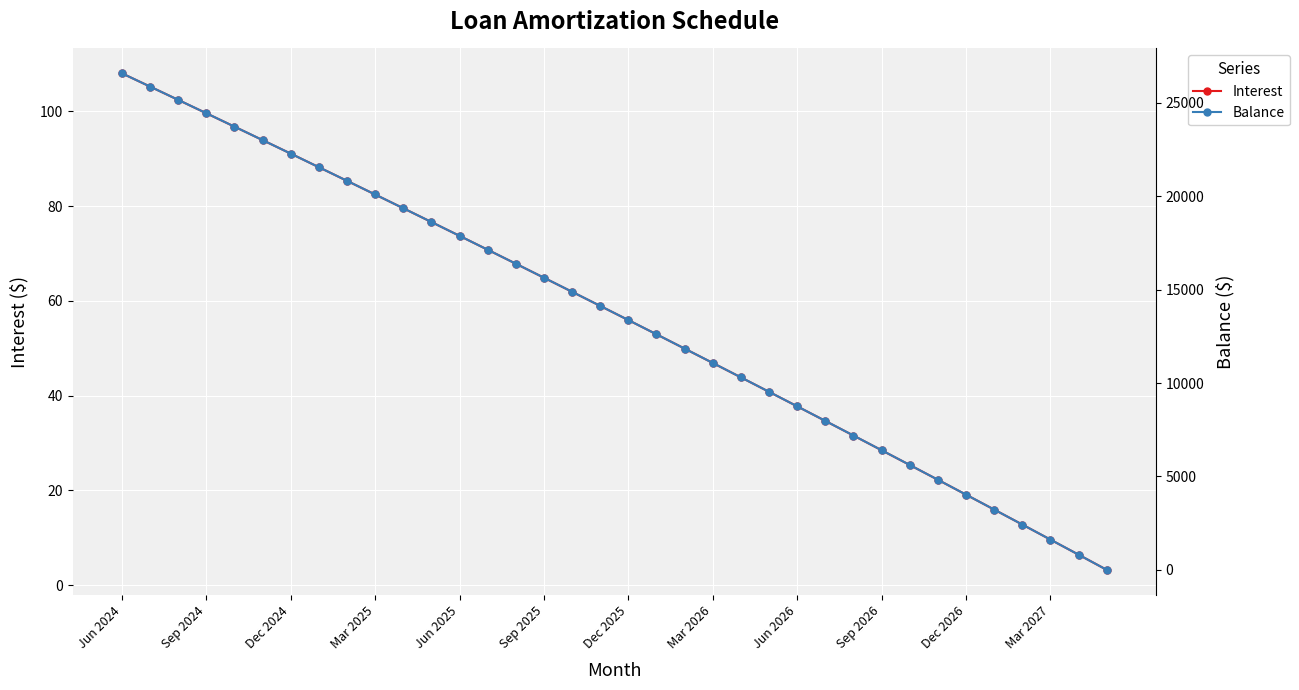

List the series in order of their overall mean, highest first.

Balance, Interest